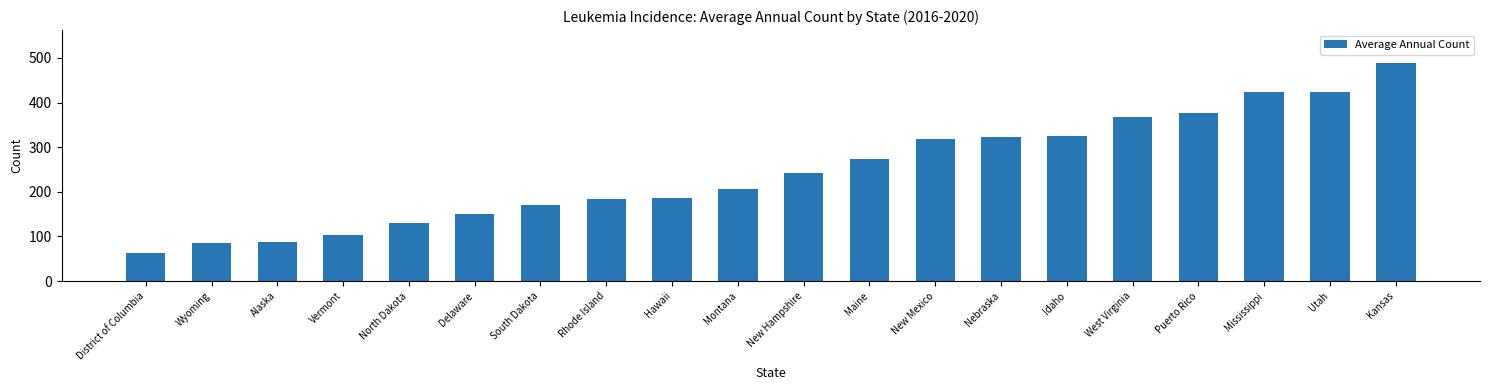

Which has a higher value, Vermont or Hawaii?

Hawaii